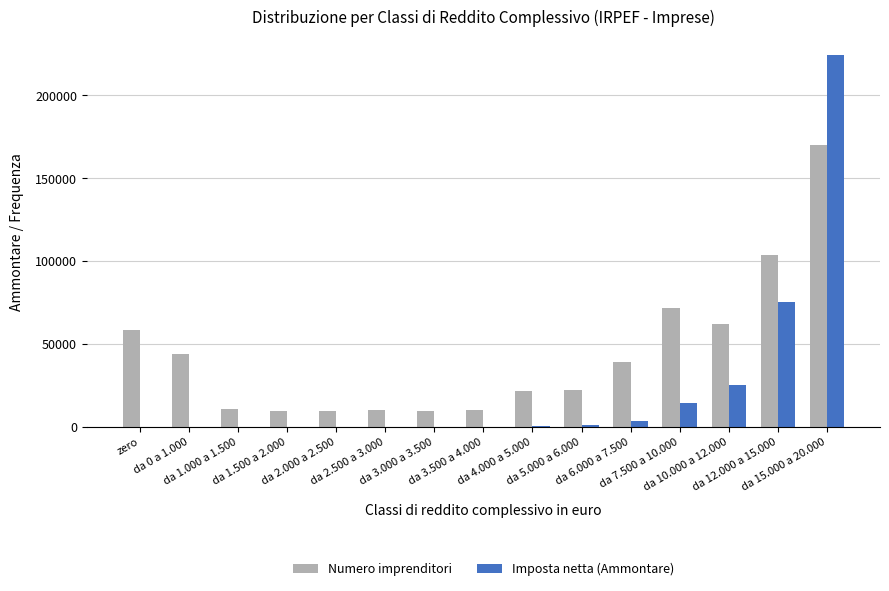

What is the maximum value shown in the chart?

224173